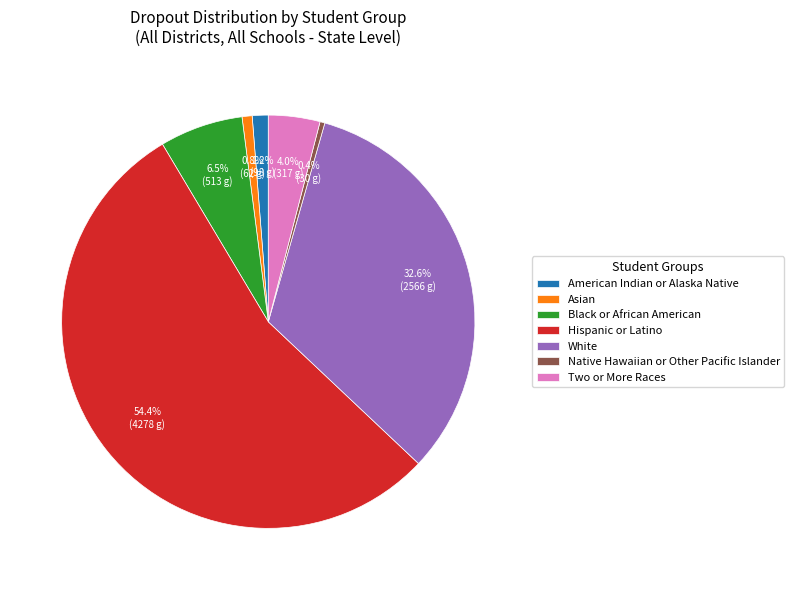

Approximately how many times larger is the value at Two or More Races compared to Black or African American?

0.6